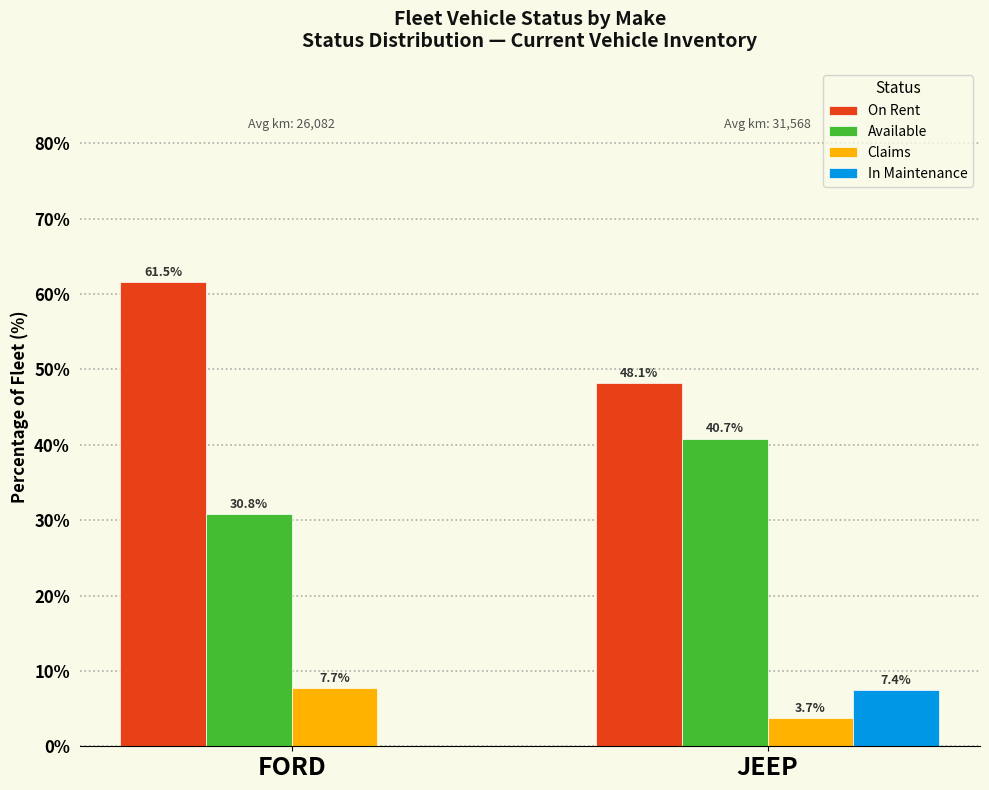

Reading left to right, what are all the values shown in this chart?

On Rent: FORD=61.5	JEEP=48.1
Available: FORD=30.8	JEEP=40.7
Claims: FORD=7.7	JEEP=3.7
In Maintenance: FORD=0.0	JEEP=7.4